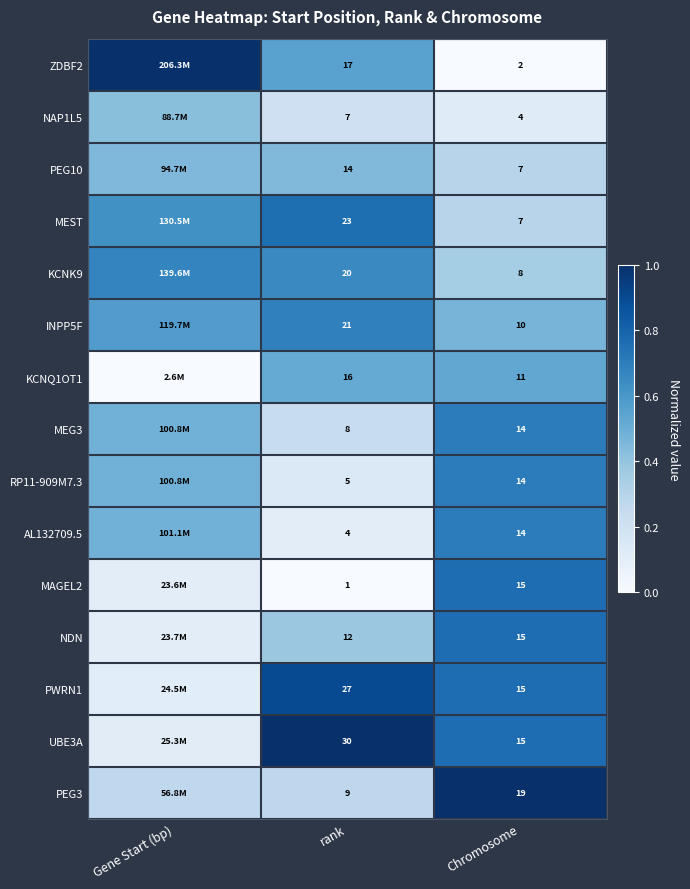

Between rank and Chromosome, which series saw the biggest shift?

MEST